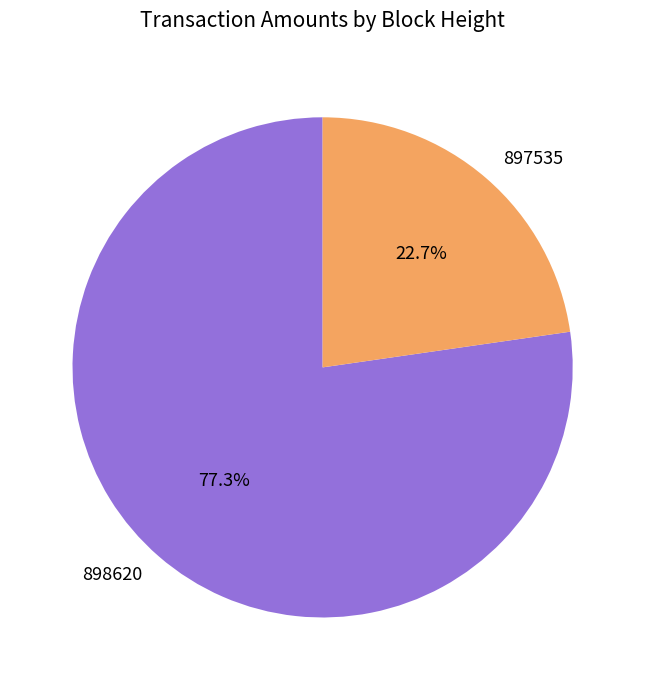

Count the number of slices in the pie.

2